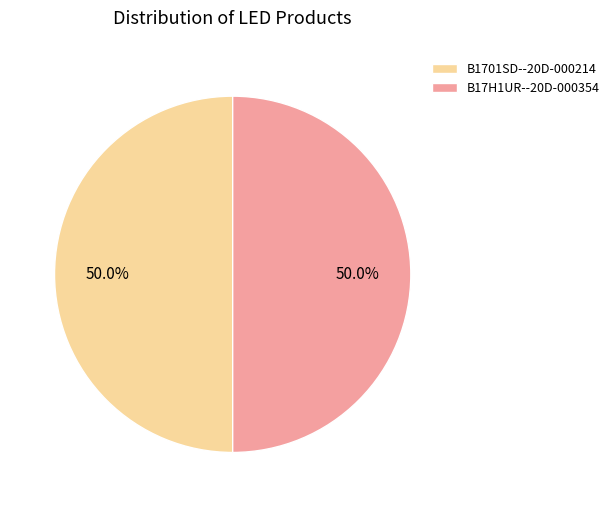

The B1701SD--20D-000214 slice represents 50% of the pie. True or false?

True